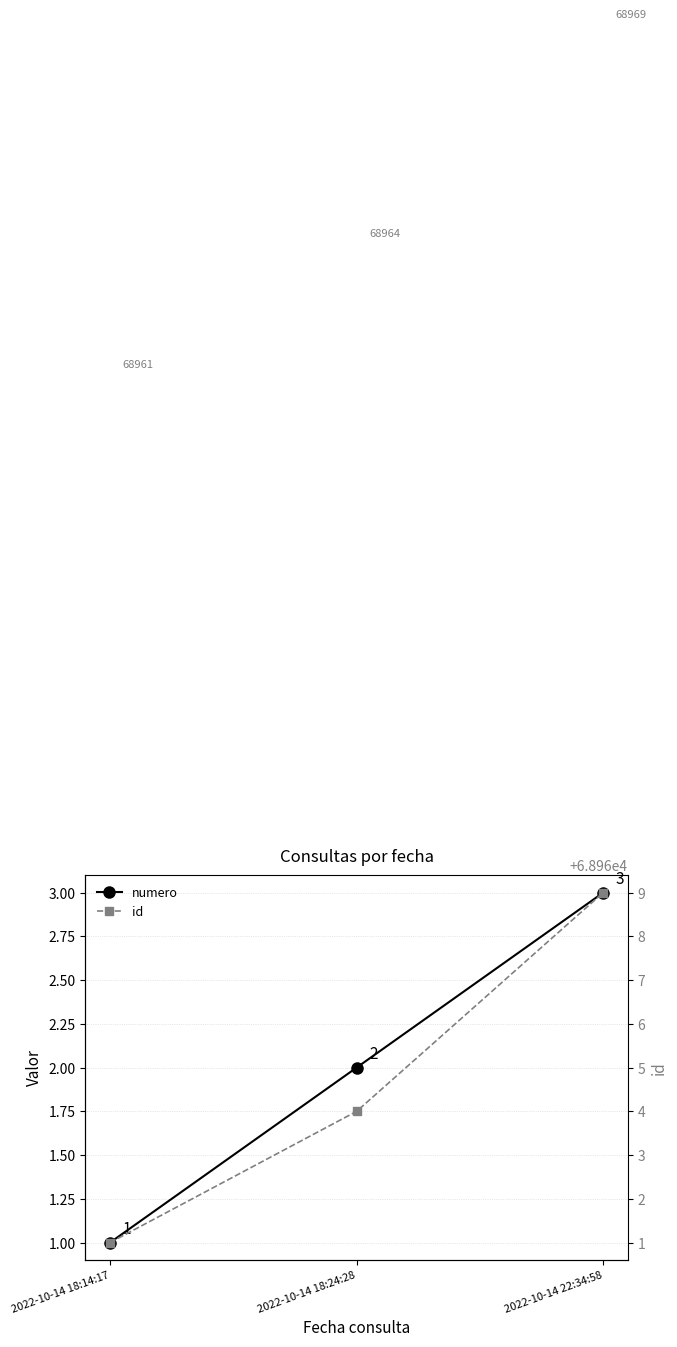

Reading right to left, what are all the values shown in this chart?

numero: 2022-10-14 22:34:58=3	2022-10-14 18:24:28=2	2022-10-14 18:14:17=1
id: 2022-10-14 22:34:58=68969	2022-10-14 18:24:28=68964	2022-10-14 18:14:17=68961